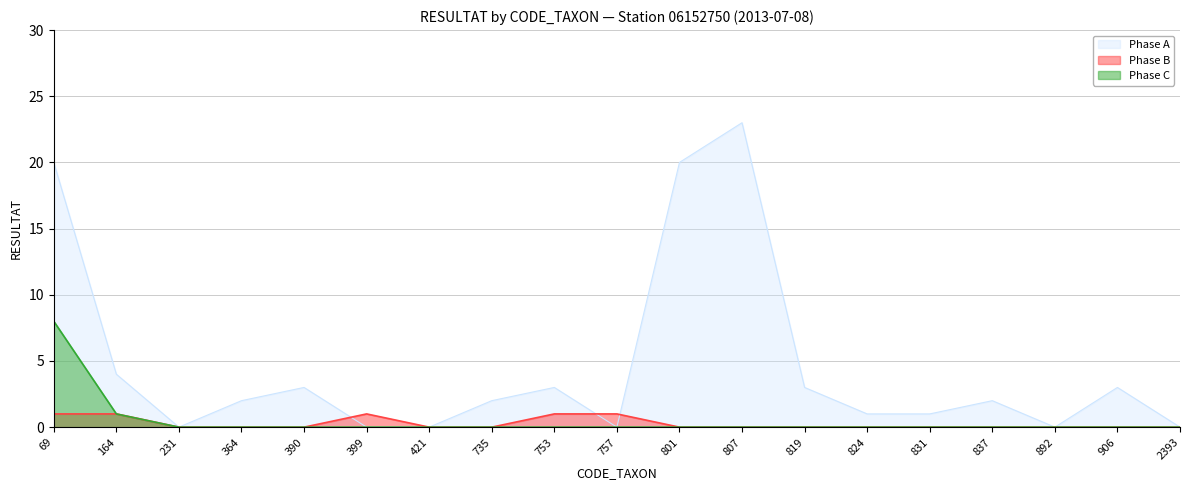

How many lines are shown in the chart?

3